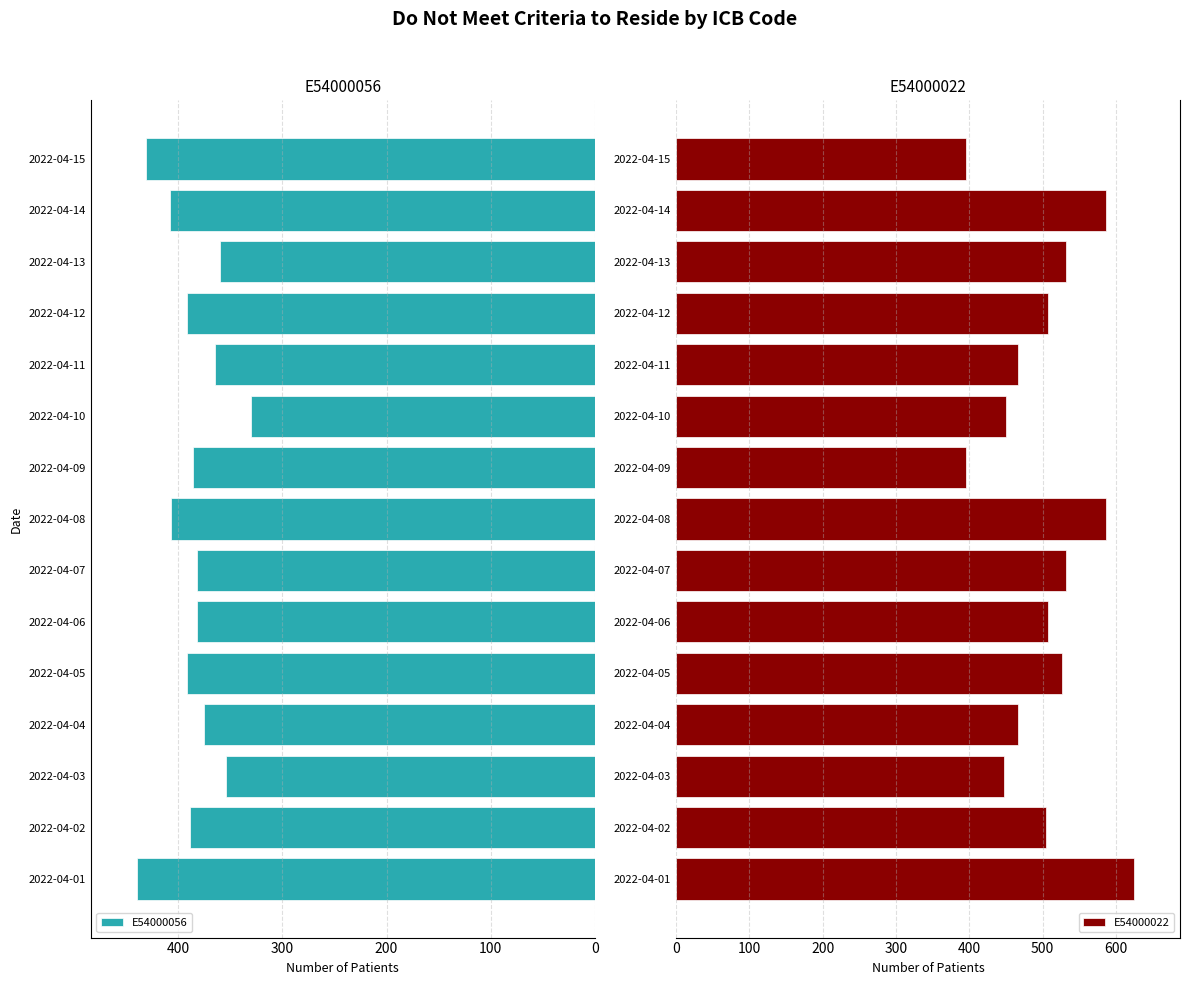

What is the lowest value of the E54000056 series?

330